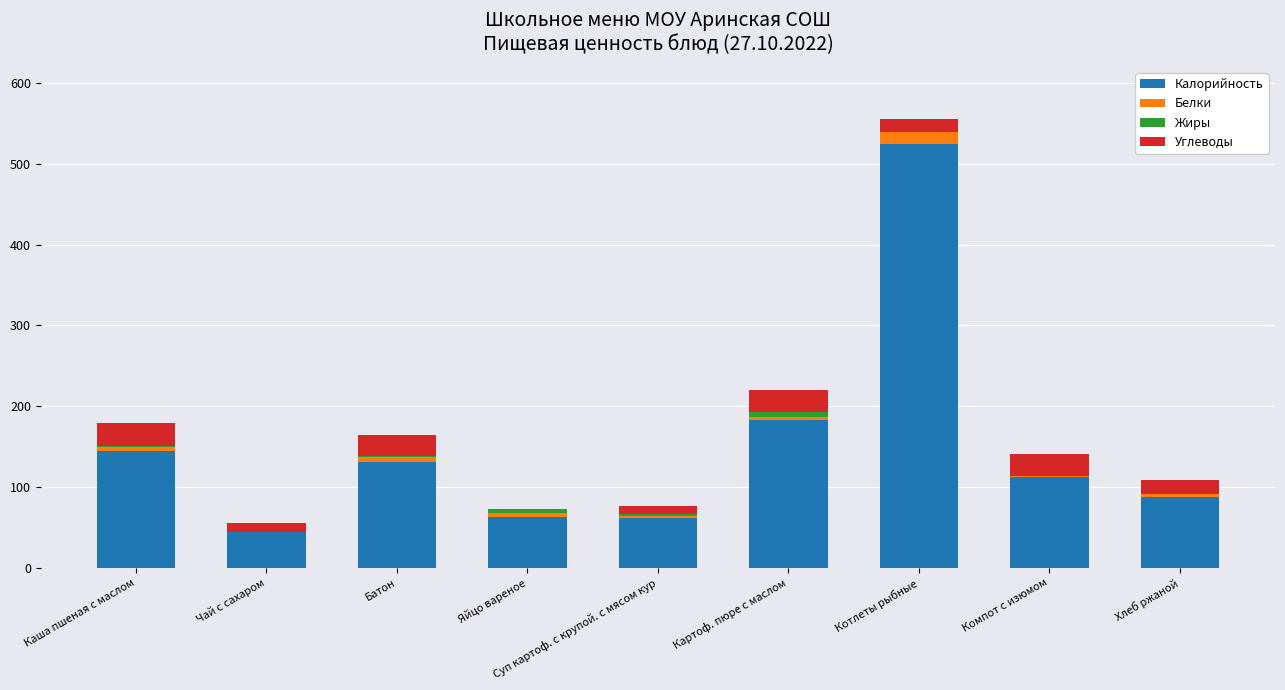

Where is Калорийность nearest to the value 284?

Картоф. пюре с маслом